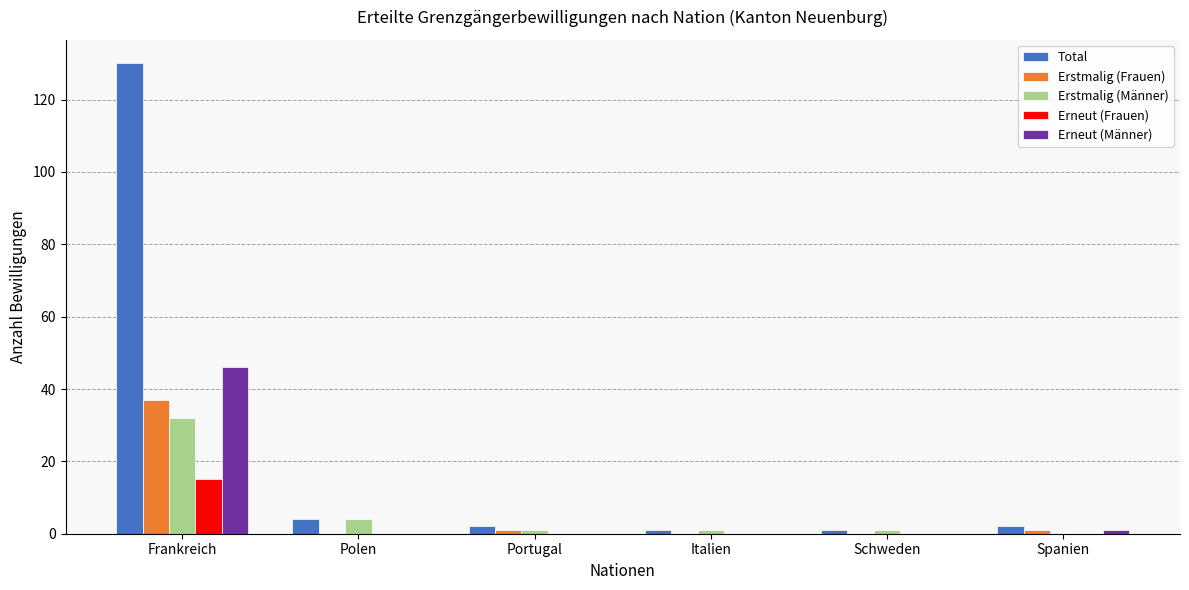

Which series has the largest total across all categories?

Total